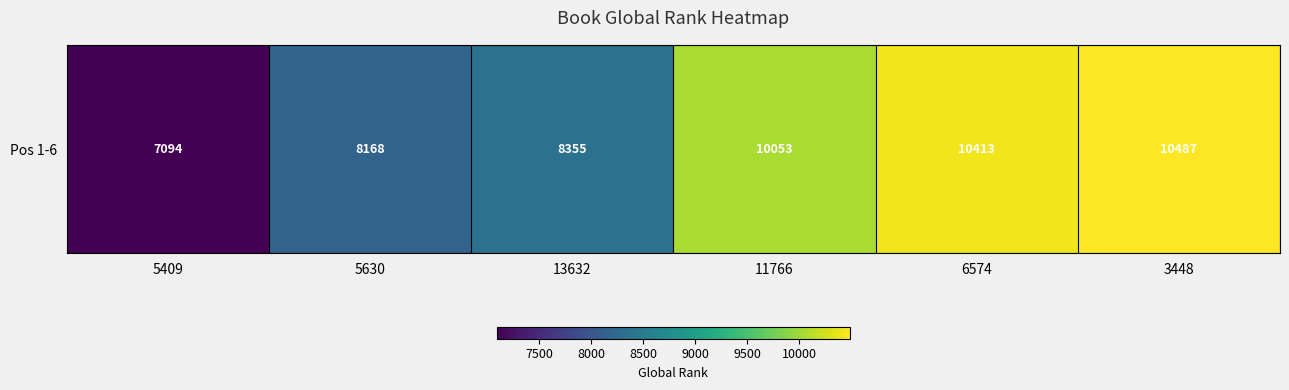

What is the minimum value shown in the chart?

7094